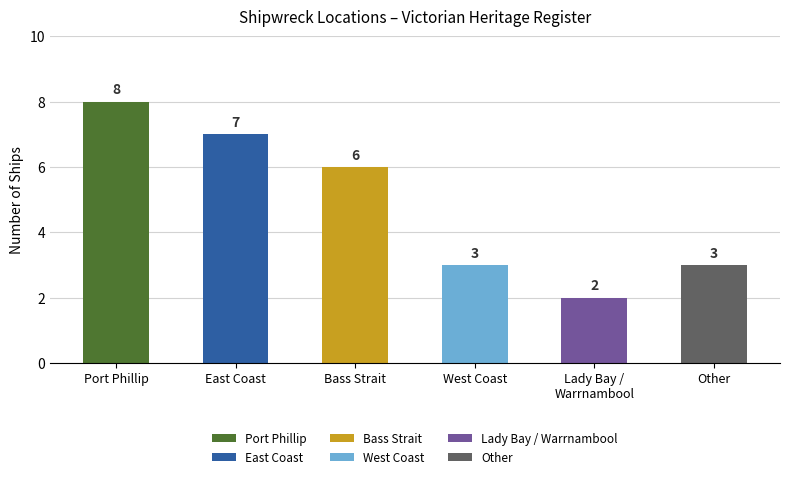

Does the chart contain any negative values?

No